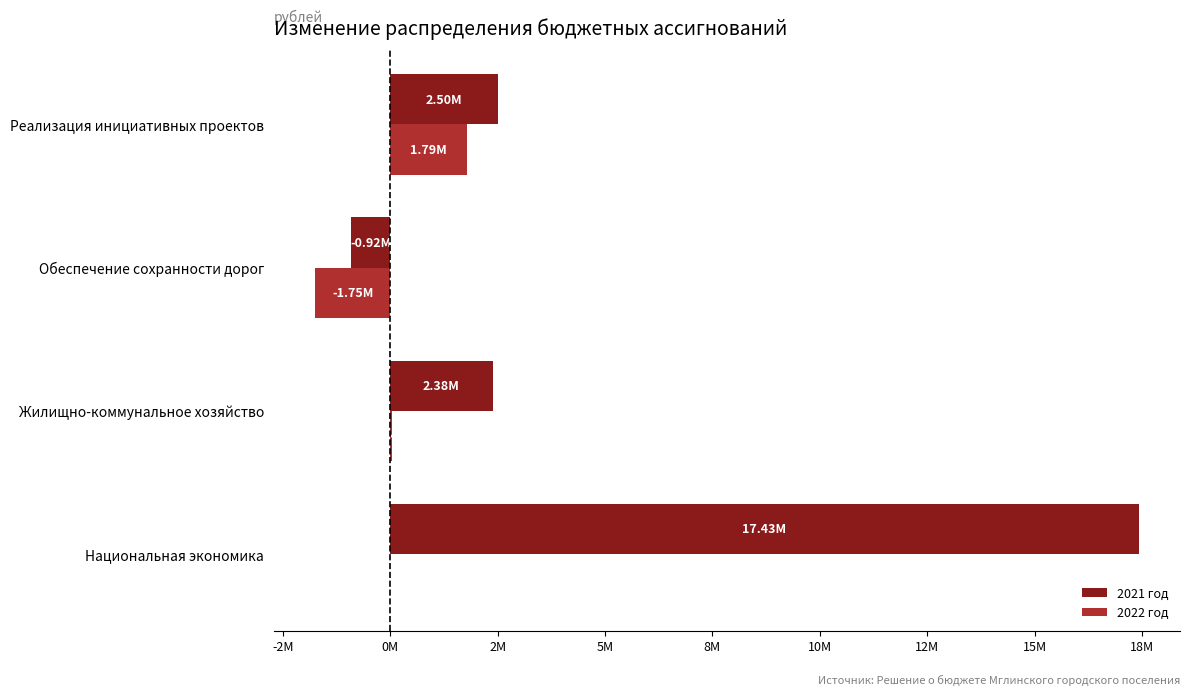

Which category has the highest value in the 2022 год series?

Реализация инициативных проектов